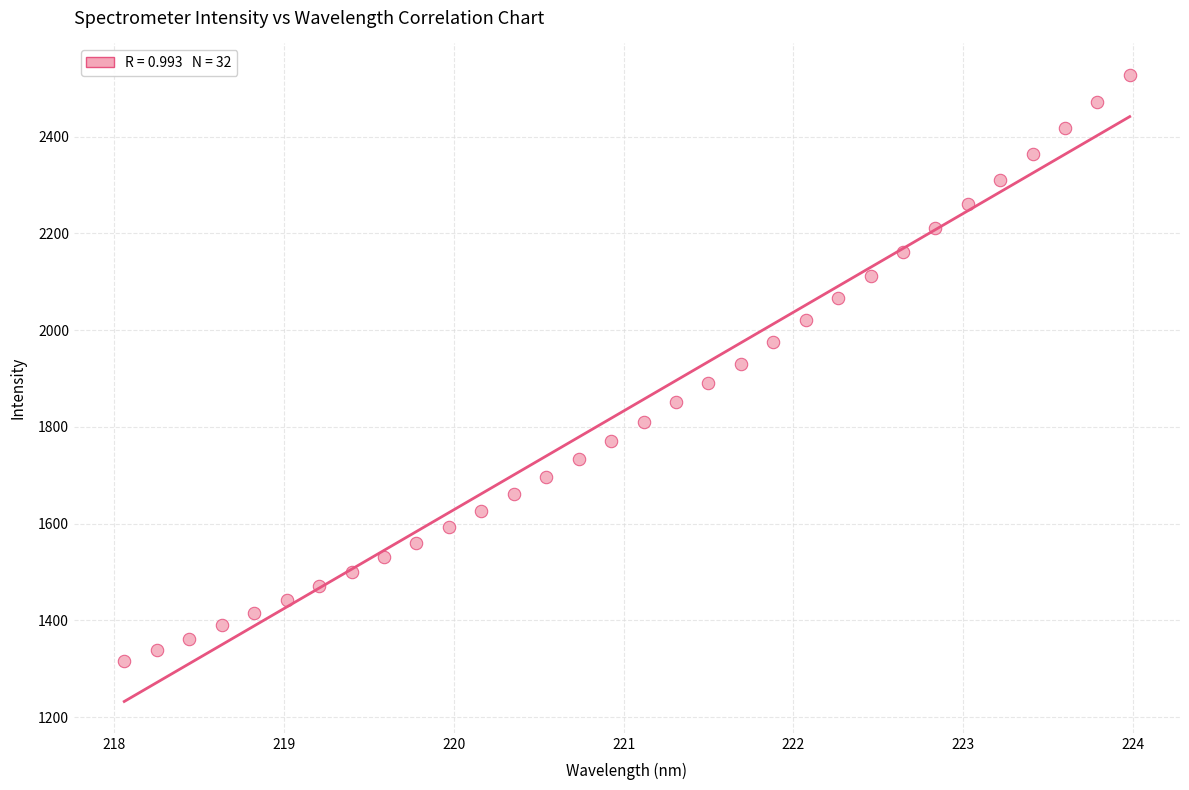

What is the range of X values (max minus min)?

5.9